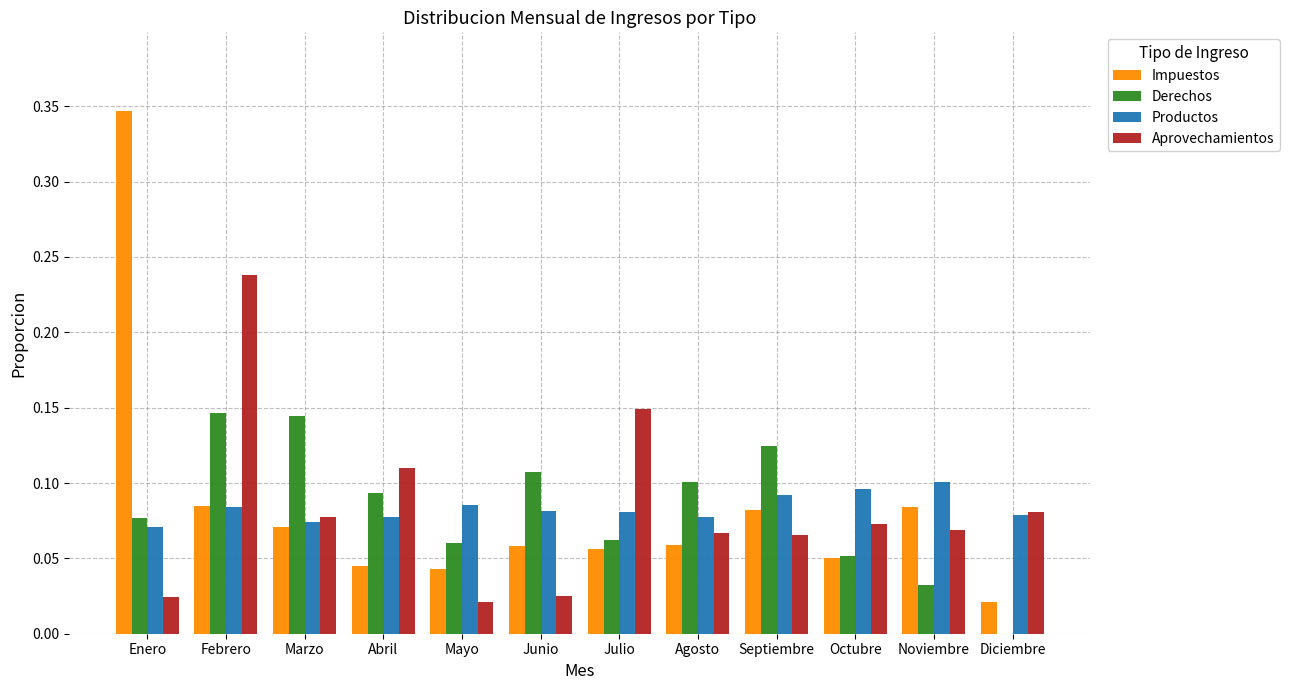

At which category does the chart reach its peak across all series?

Enero